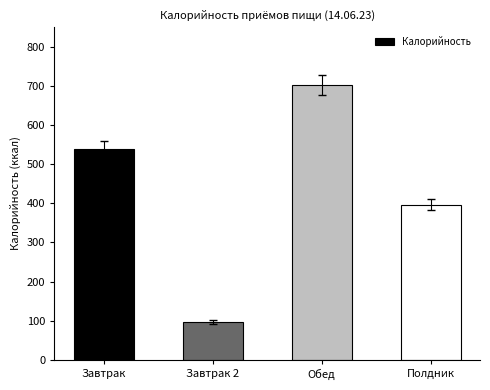

What is the greatest value displayed?

702